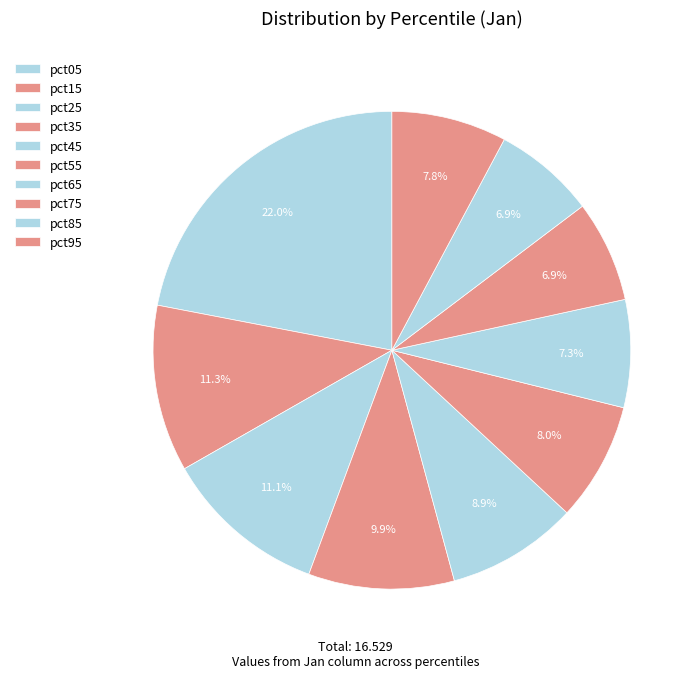

Is it true that pct25 is 3% of the pie?

False